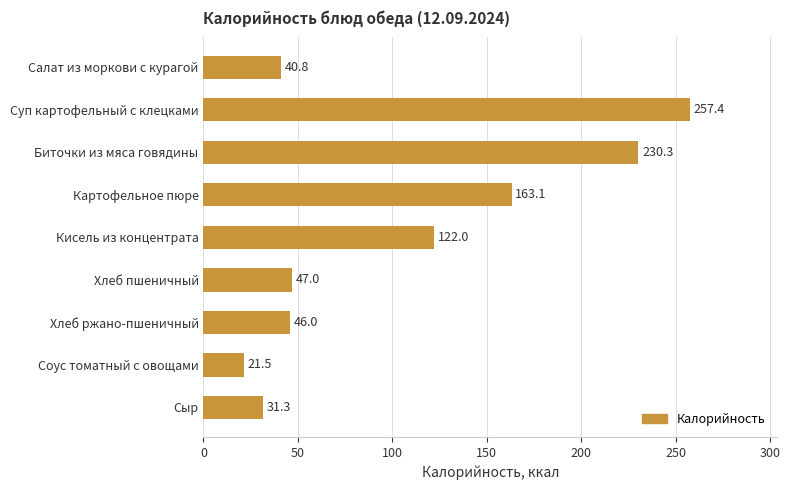

What is the sum of the values at Салат из моркови с курагой and Соус томатный с овощами?

62.3